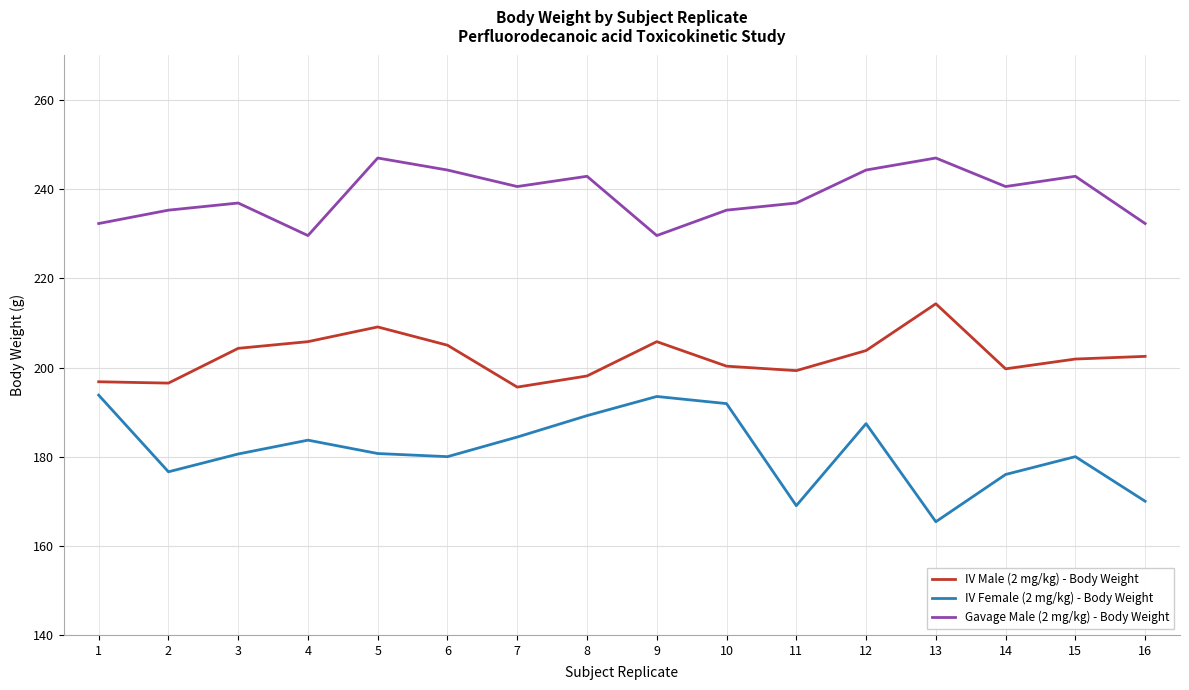

What is the difference between the maximum and second lowest values in the IV Female (2 mg/kg) - Body Weight series?

24.8